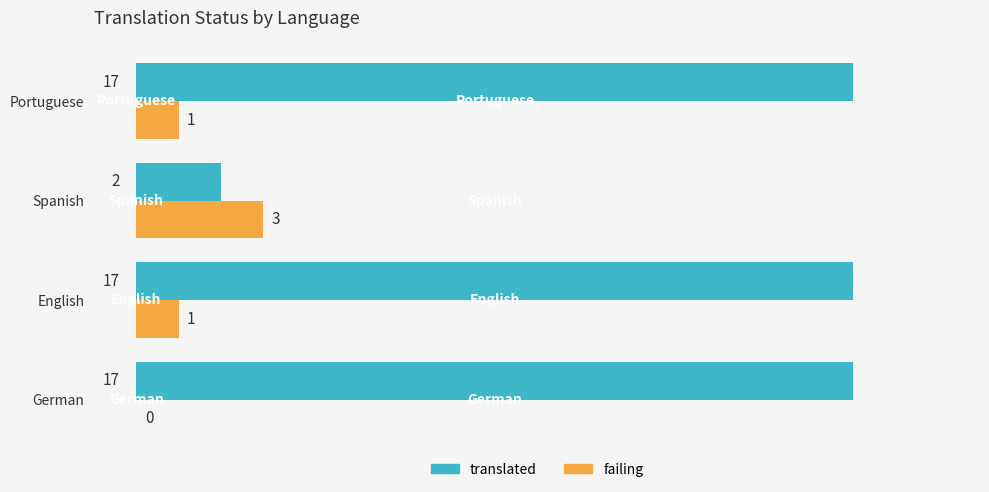

What is the highest value of the translated series?

17